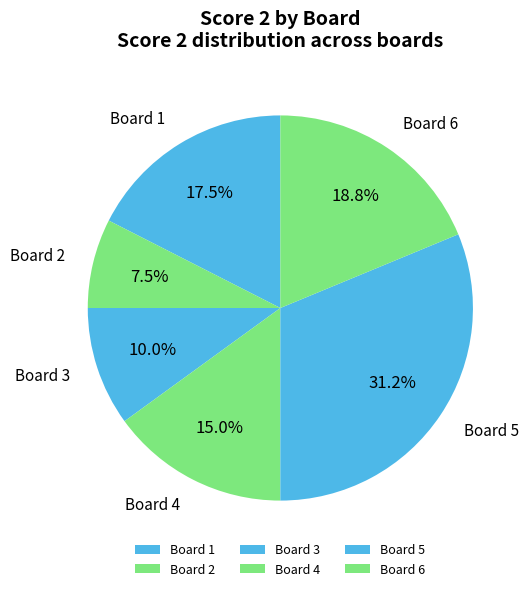

Between Board 2 and Board 3, which is larger?

Board 3